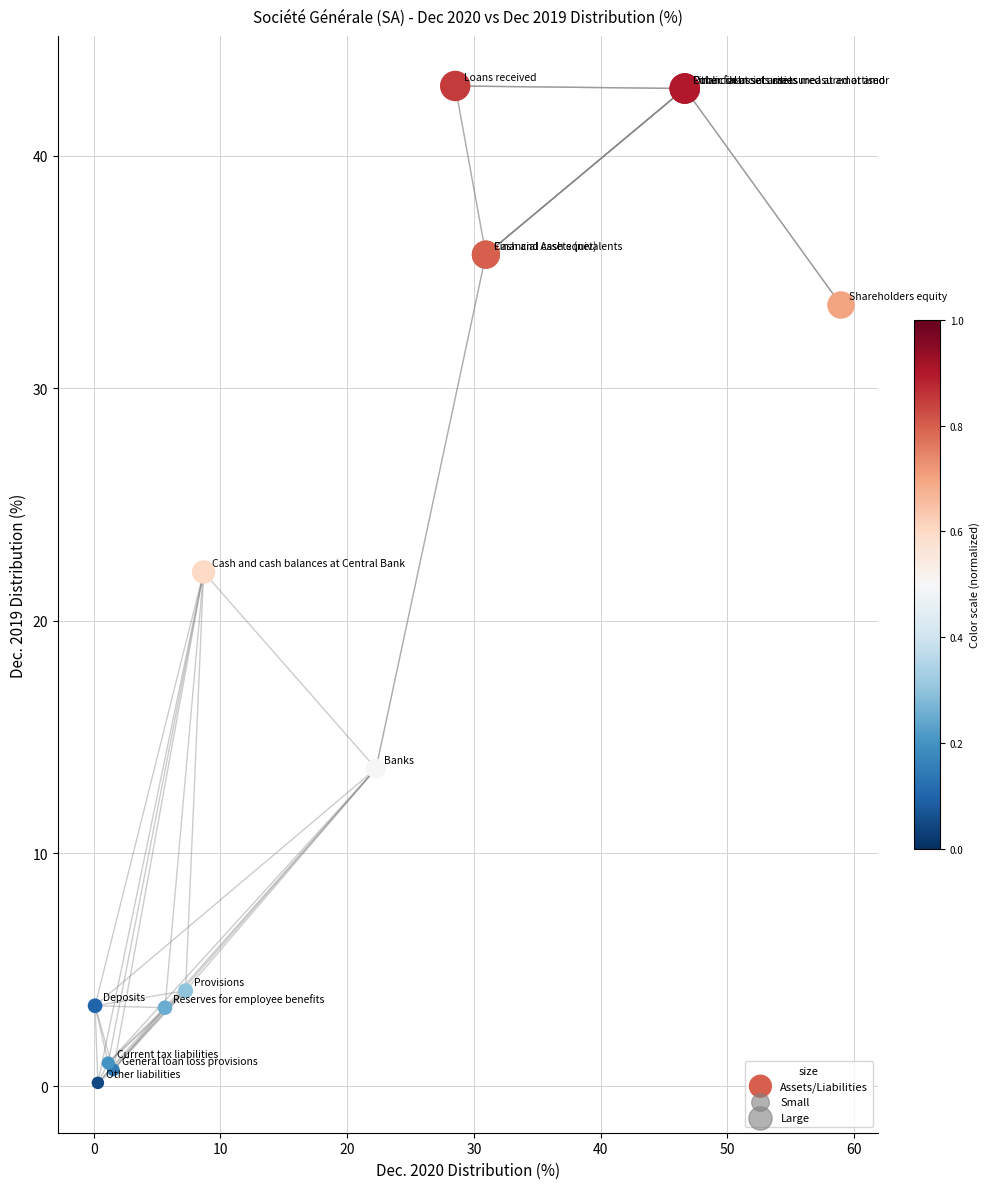

What Y value in the scatter plot is closest to 21?

22.1